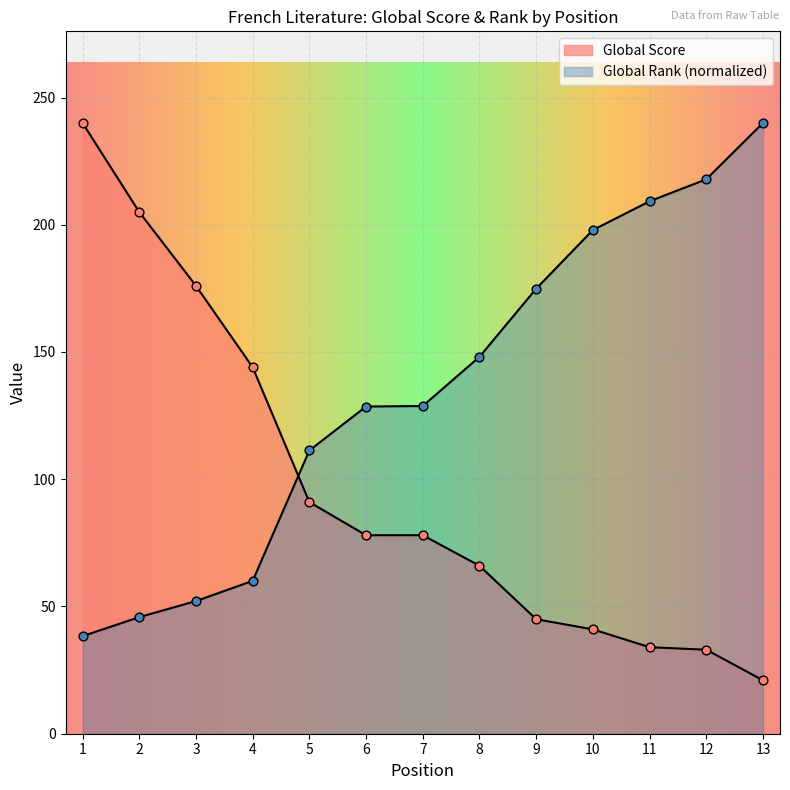

Is the value of Global Score at 6 greater than the value of Global Rank at 13?

No